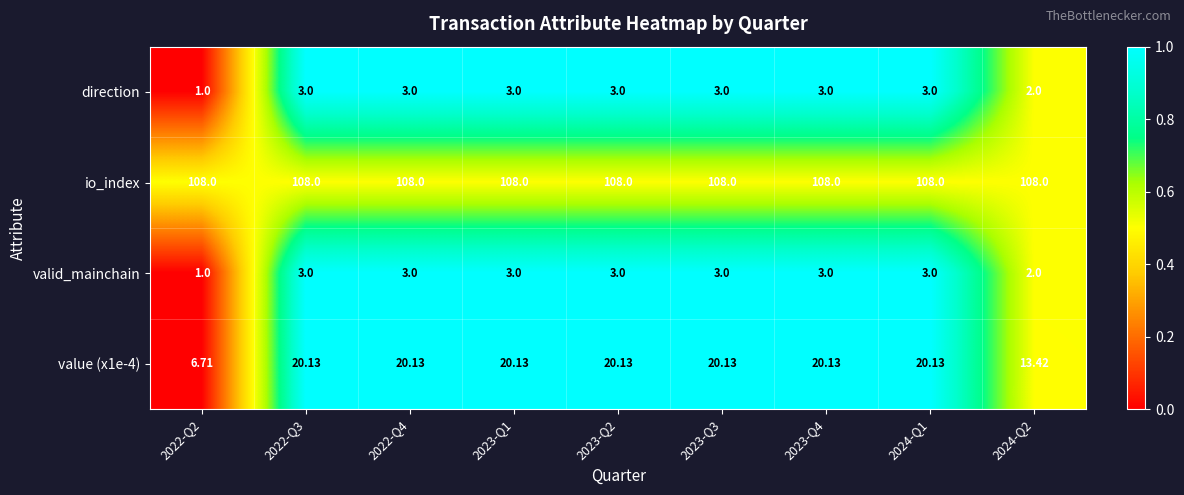

Is the value of value (x1e-4) at 2024-Q1 greater than the value of io_index at 2022-Q3?

No